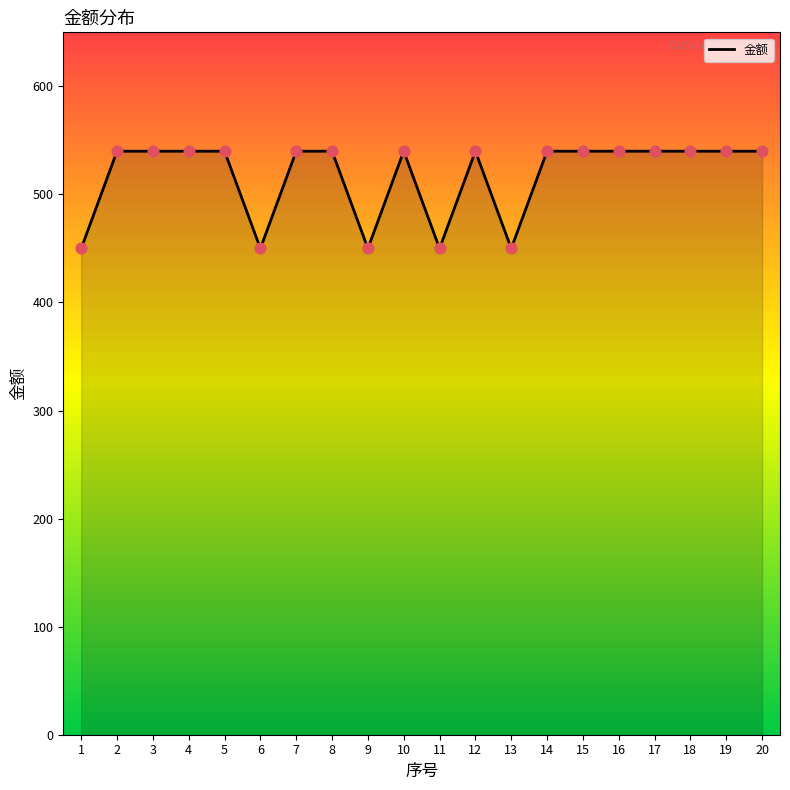

Between 13 and 10, which is larger?

10